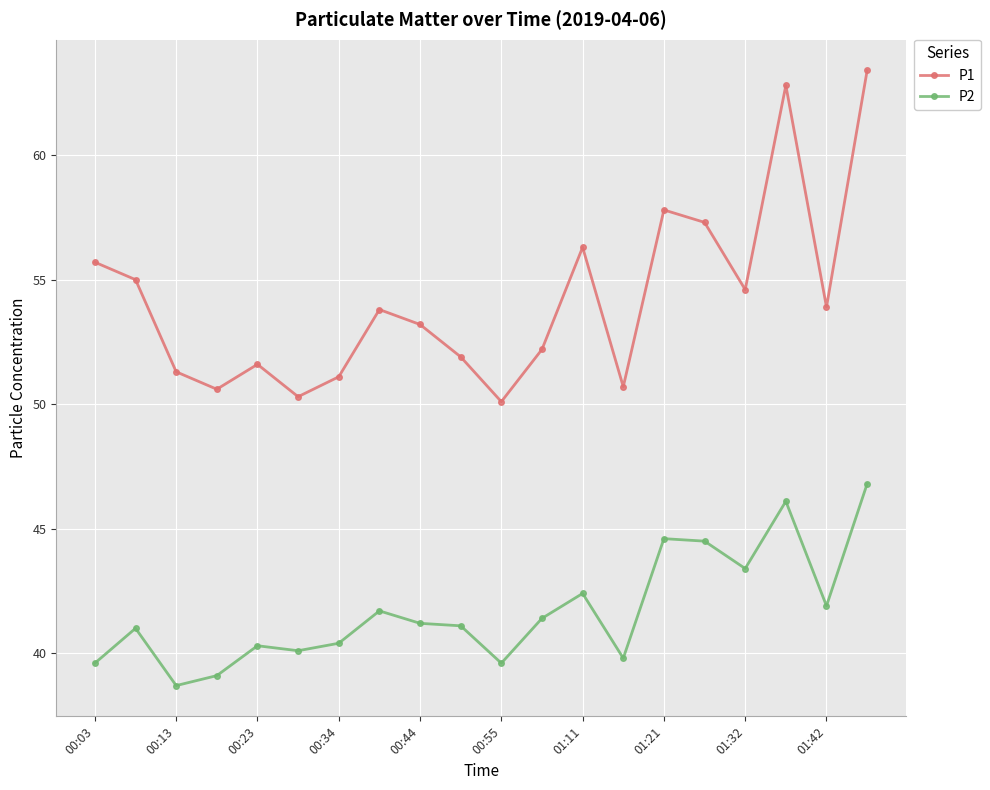

What is the value of the P2 point at the 12th from the left?

41.4